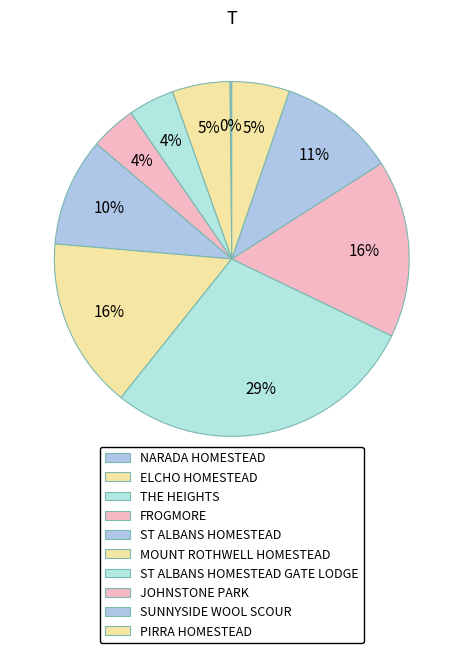

To the nearest percent, what percentage of the pie is MOUNT ROTHWELL HOMESTEAD?

16%